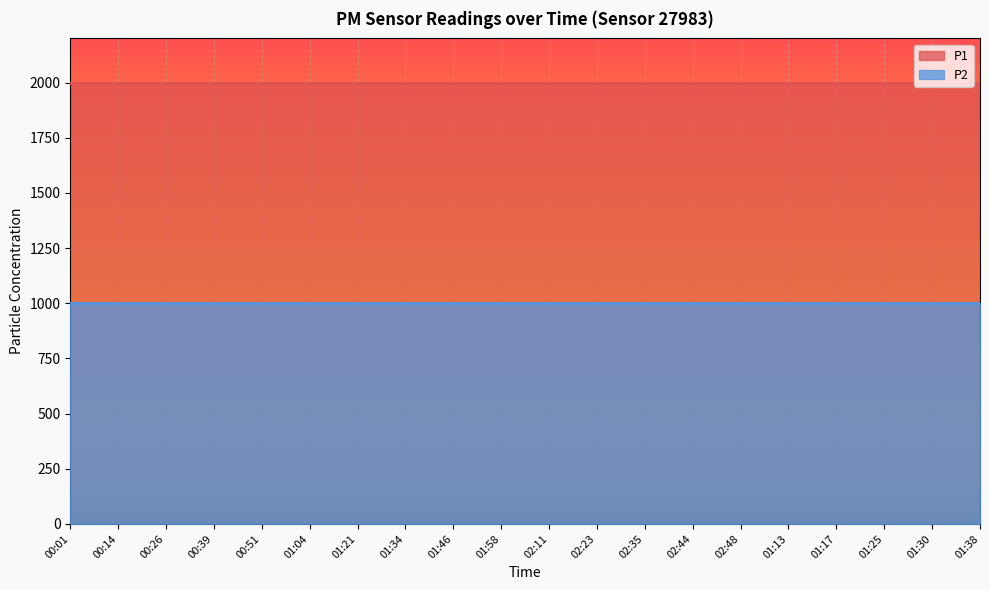

Reading left to right, extract all data points from this chart.

P1: 00:01=1999.9	00:14=1999.9	00:26=1999.9	00:39=1999.9	00:51=1999.9	01:04=1999.9	01:21=1999.9	01:34=1999.9	01:46=1999.9	01:58=1999.9	02:11=1999.9	02:23=1999.9	02:35=1999.9	02:44=1999.9	02:48=1999.9	01:13=1999.9	01:17=1999.9	01:25=1999.9	01:30=1999.9	01:38=1999.9
P2: 00:01=999.9	00:14=999.9	00:26=999.9	00:39=999.9	00:51=999.9	01:04=999.9	01:21=999.9	01:34=999.9	01:46=999.9	01:58=999.9	02:11=999.9	02:23=999.9	02:35=999.9	02:44=999.9	02:48=999.9	01:13=999.9	01:17=999.9	01:25=999.9	01:30=999.9	01:38=999.9